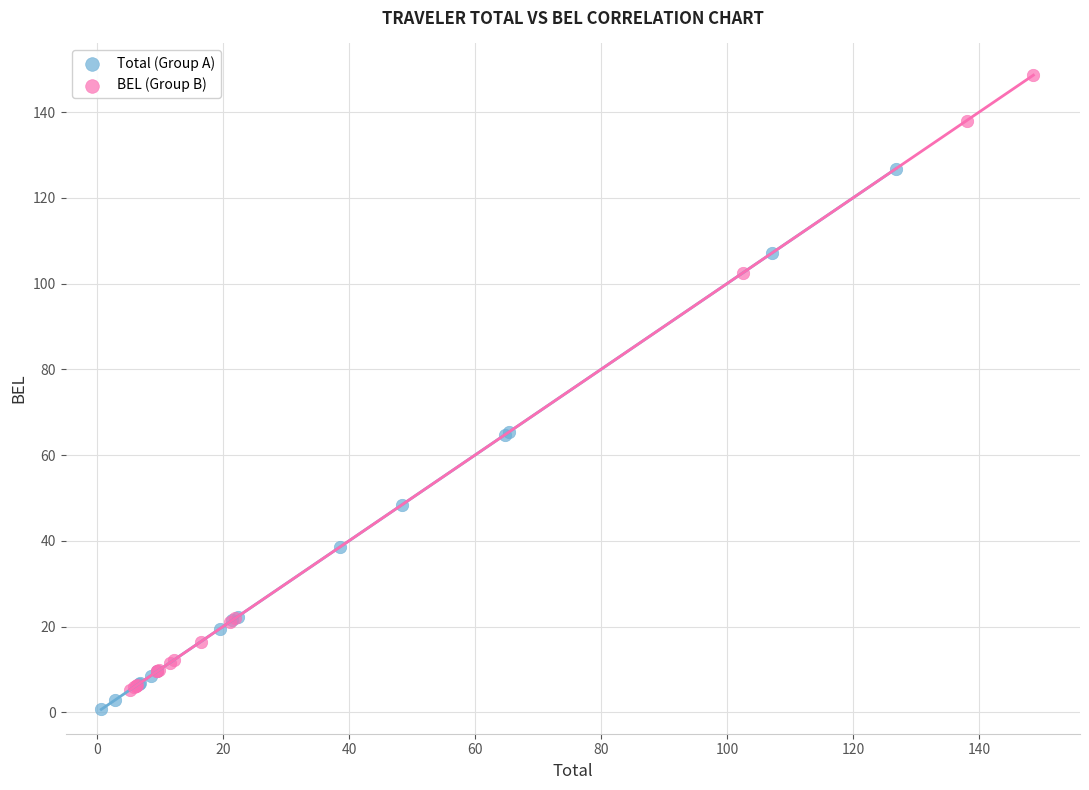

Which series reaches the maximum Y coordinate?

BEL (Group B)